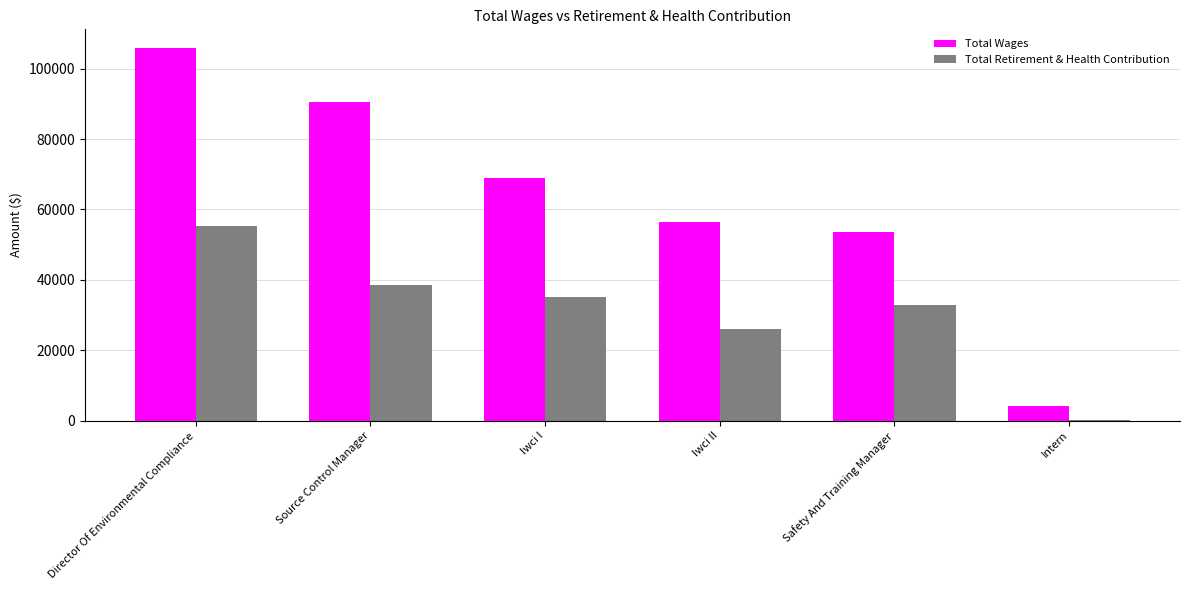

Reading right to left, transcribe all the data shown in this chart.

Total Wages: 4135	53645	56310	68804	90468	105846
Total Retirement & Health Contribution: 172	32756	26069	35221	38499	55323